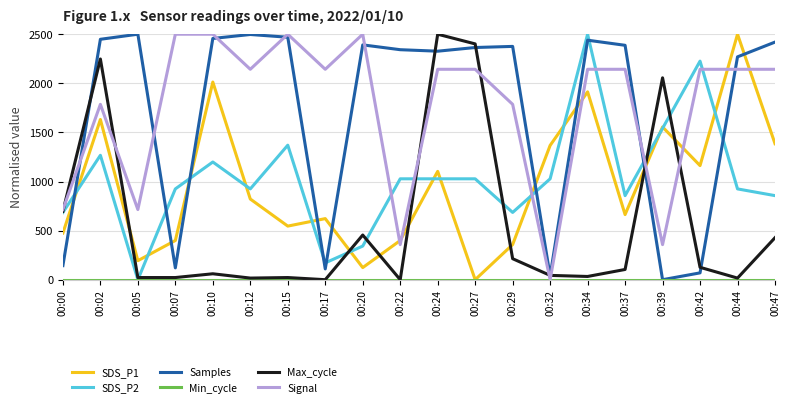

How many series are shown in this chart?

6